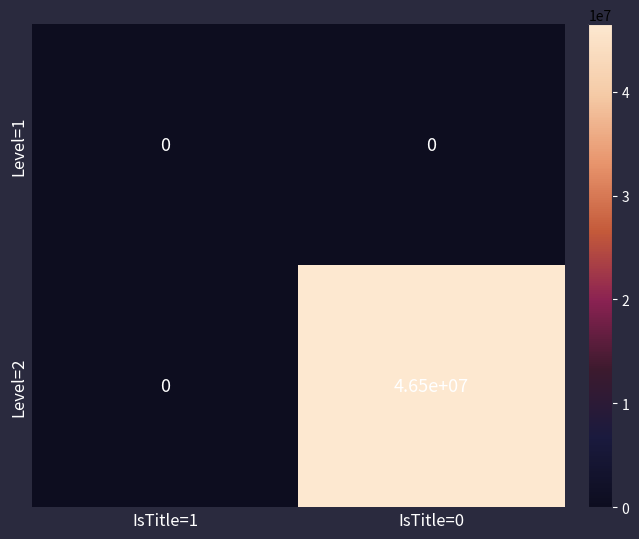

Where is Level=2 nearest to the value 23250000?

IsTitle=1